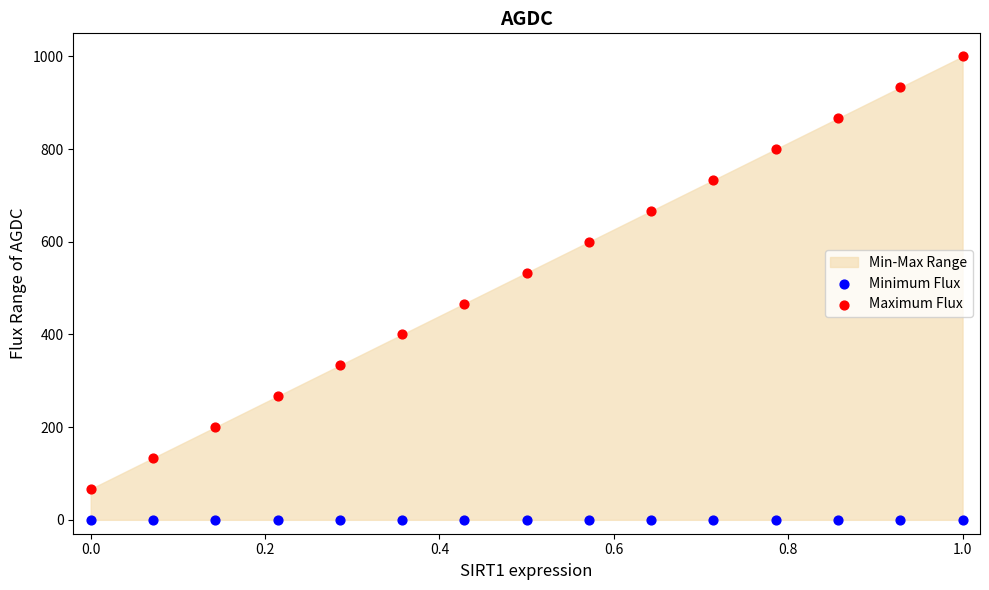

Which series contains the highest Y value?

Maximum Flux